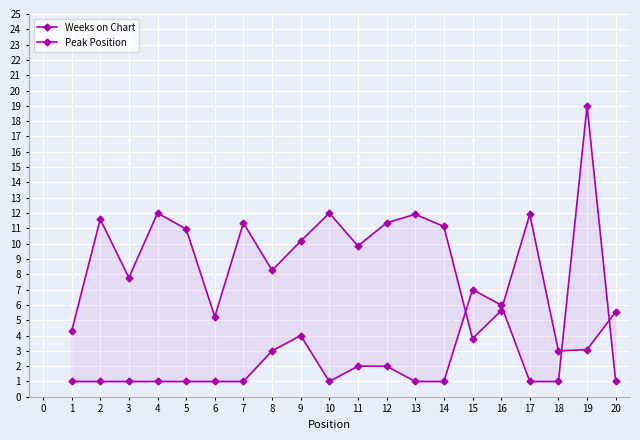

What is the minimum value shown in the chart?

1.0